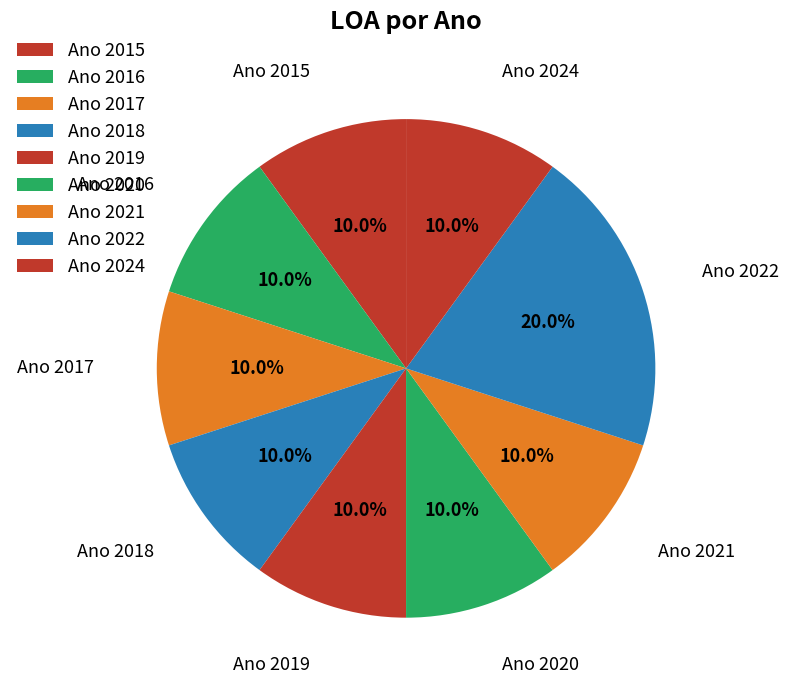

Count the number of slices in the pie.

9